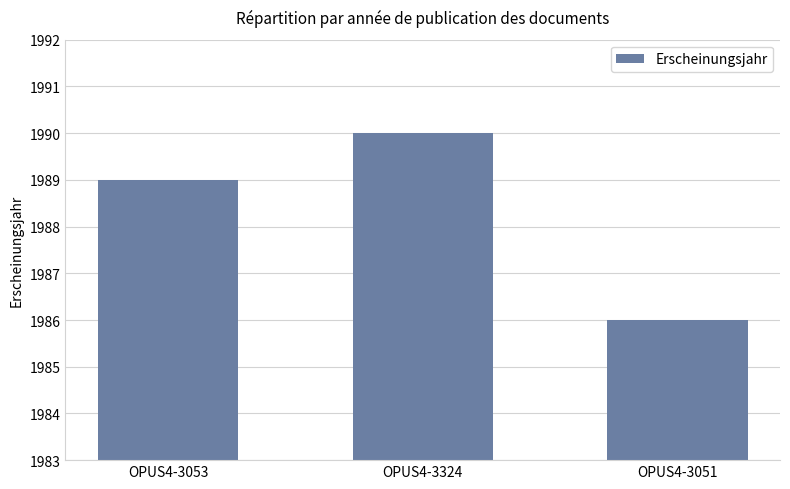

Where is the data nearest to the value 1988?

OPUS4-3053